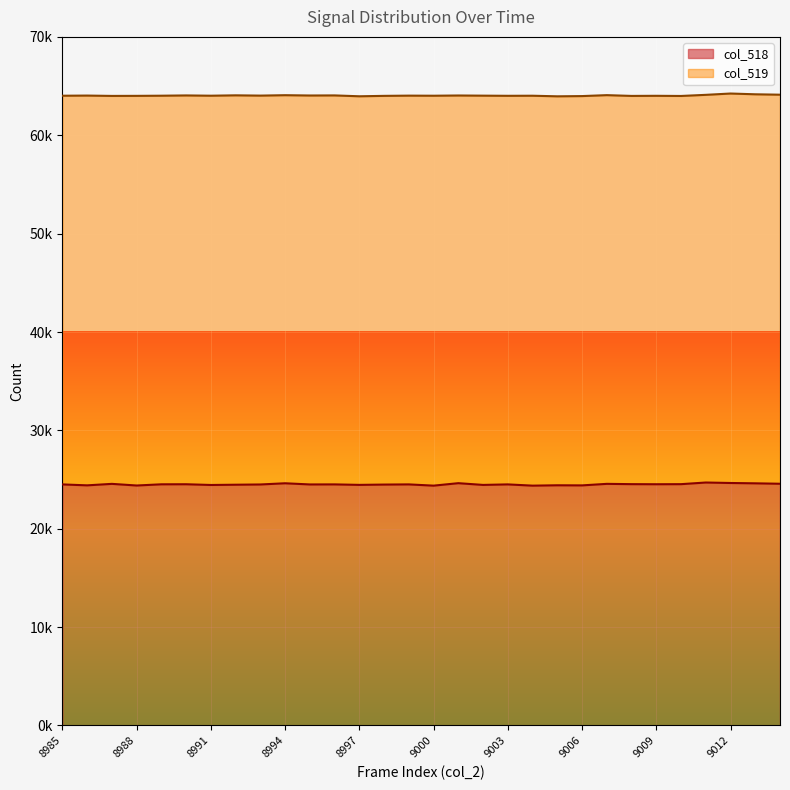

Where is the data nearest to the value 24541?

9008